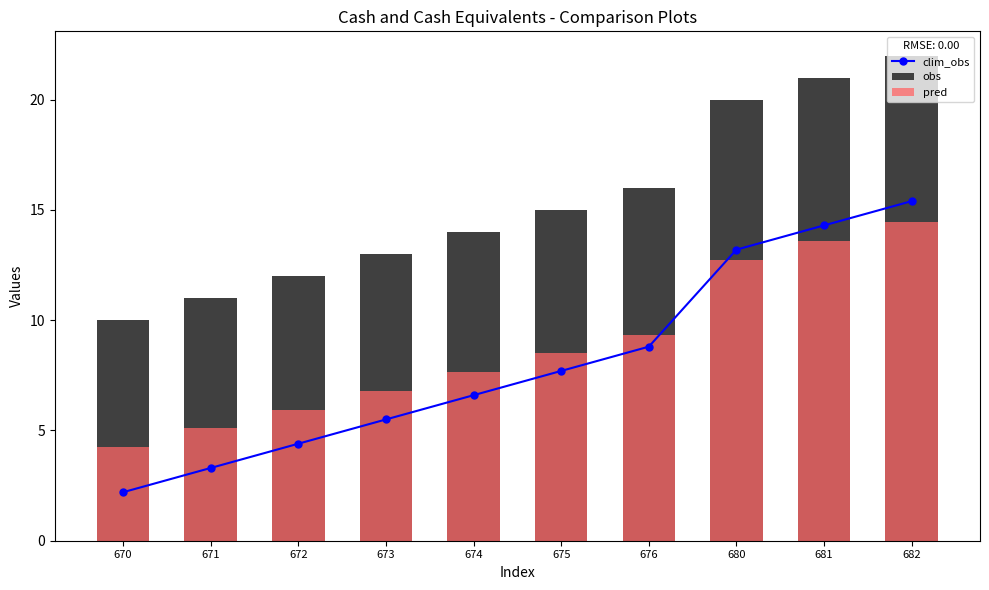

Is it true that clim_obs equals 6.9 at 672?

False